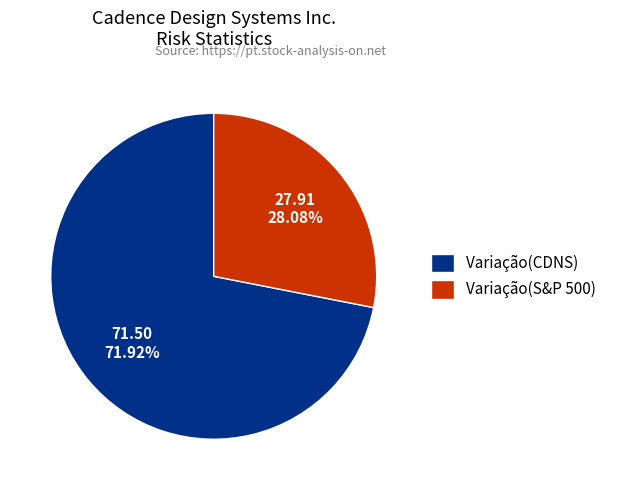

Count the number of slices in the pie.

2